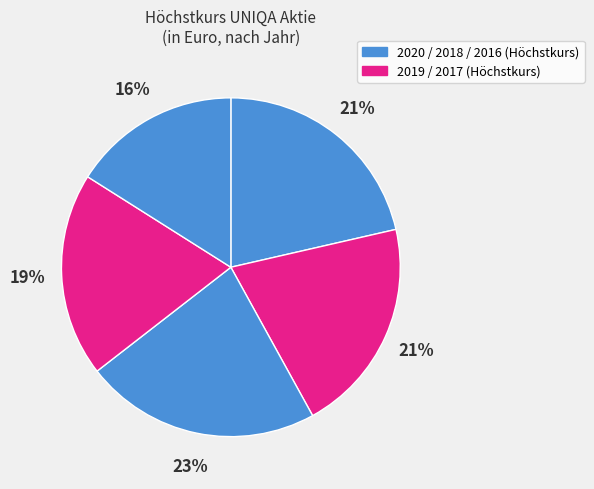

Count the number of slices in the pie.

5